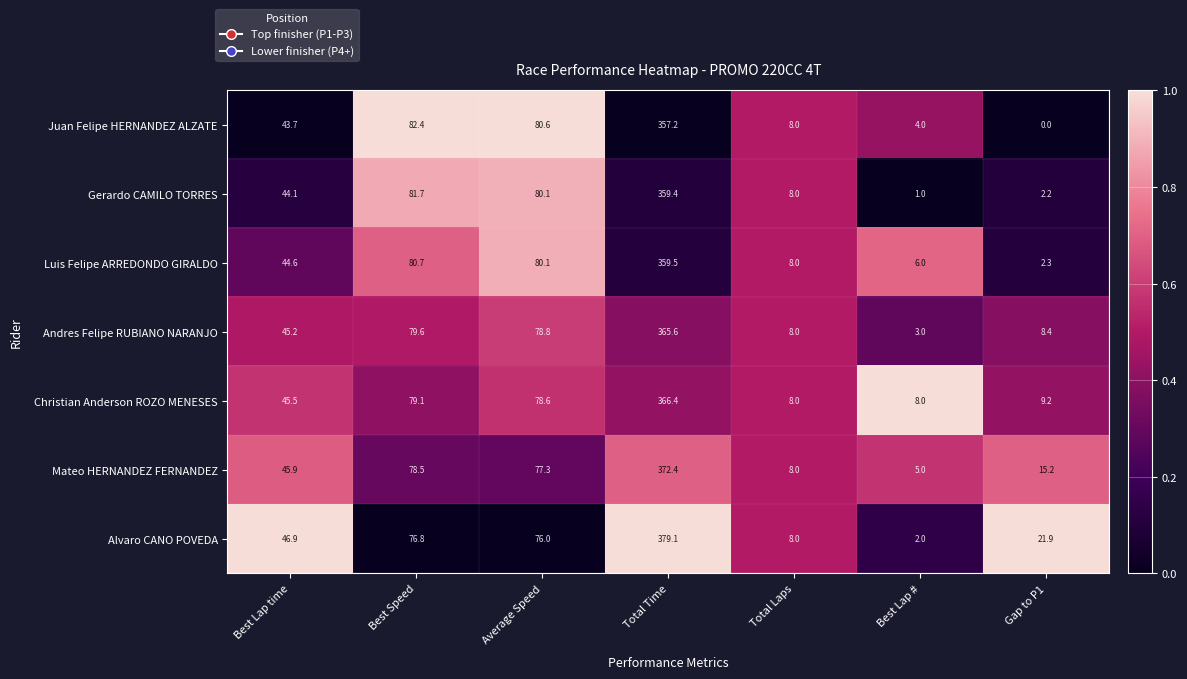

What is the difference between the Alvaro CANO POVEDA values at Average Speed and Total Time?

303.1